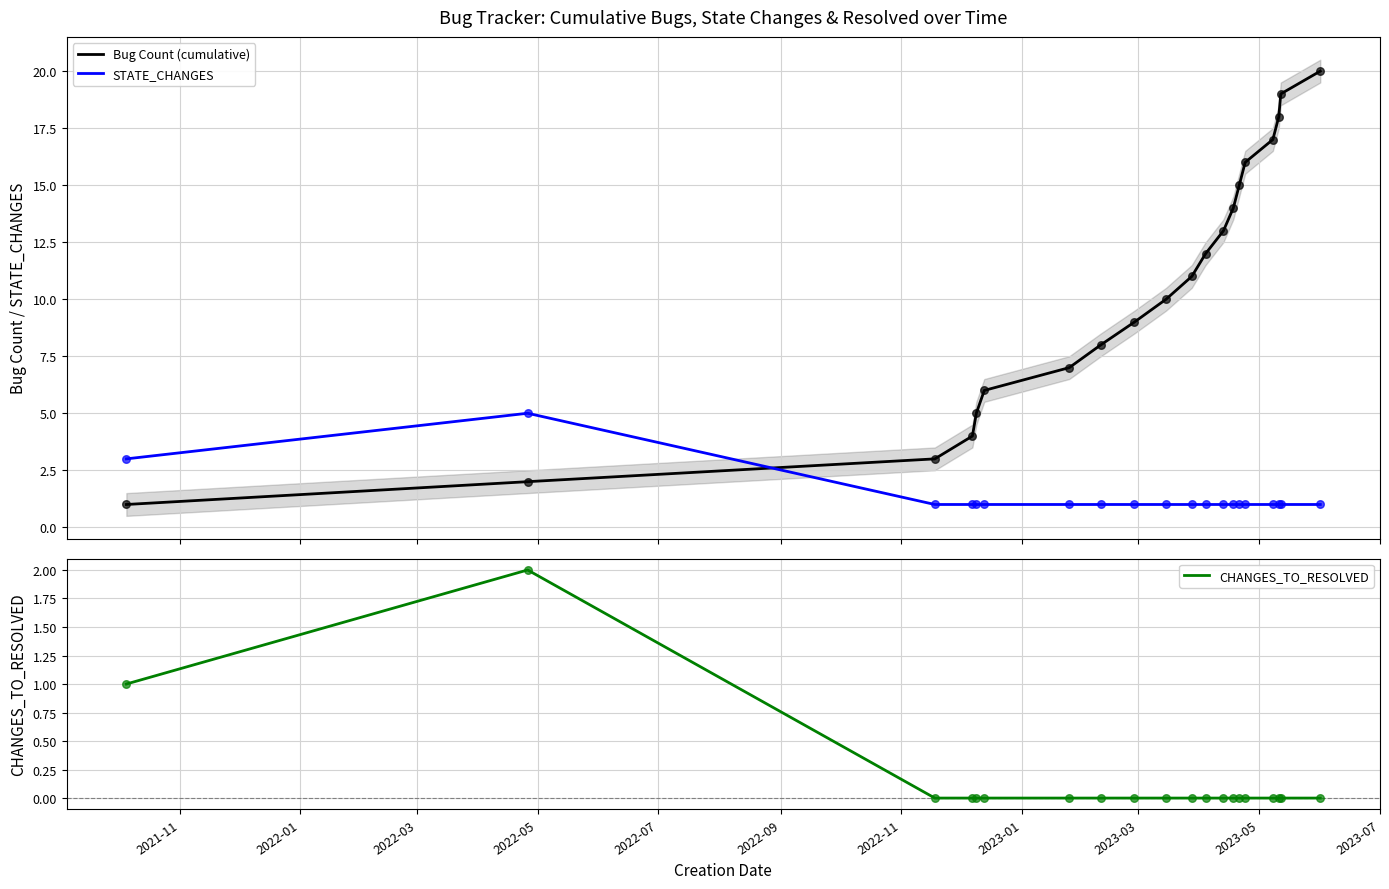

How many times do STATE_CHANGES and Bug Count (cumulative) cross each other?

1